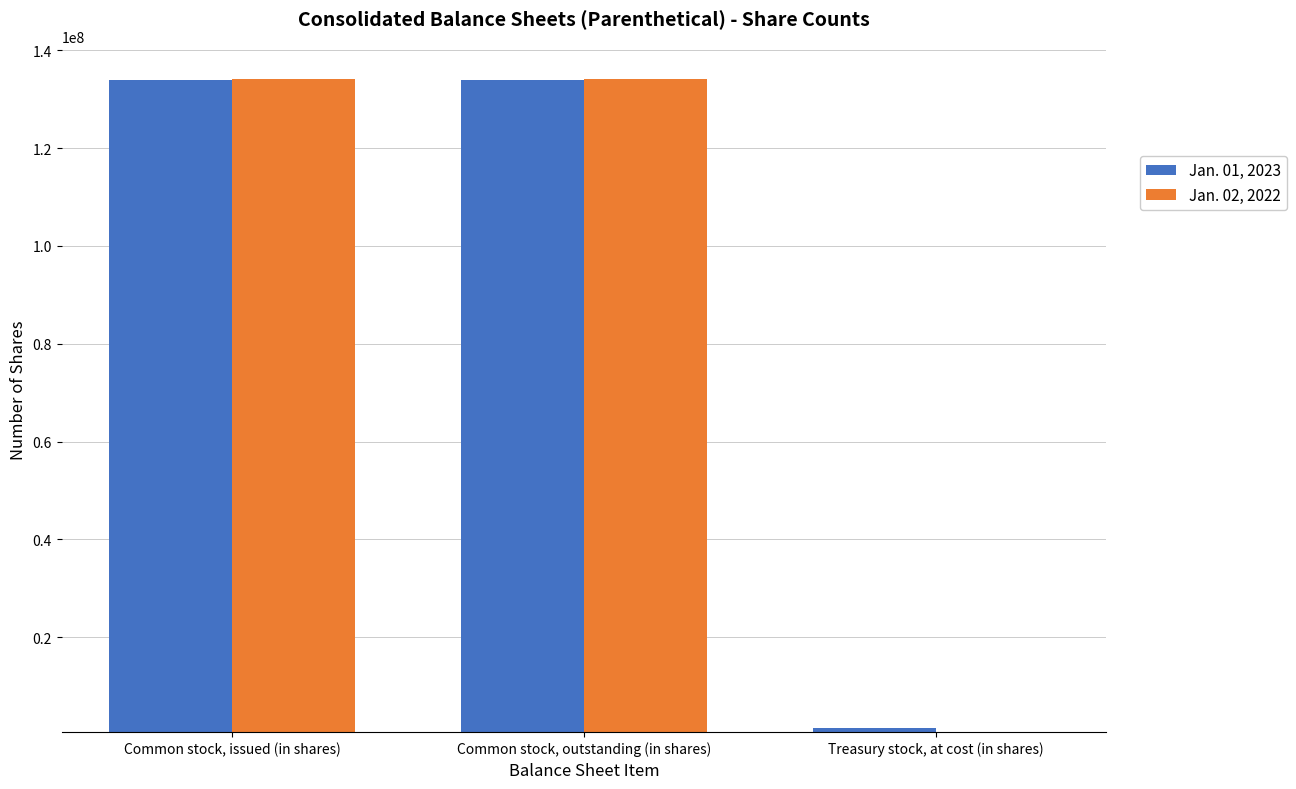

What is the spread (max minus min) of values at Treasury stock, at cost (in shares)?

700000